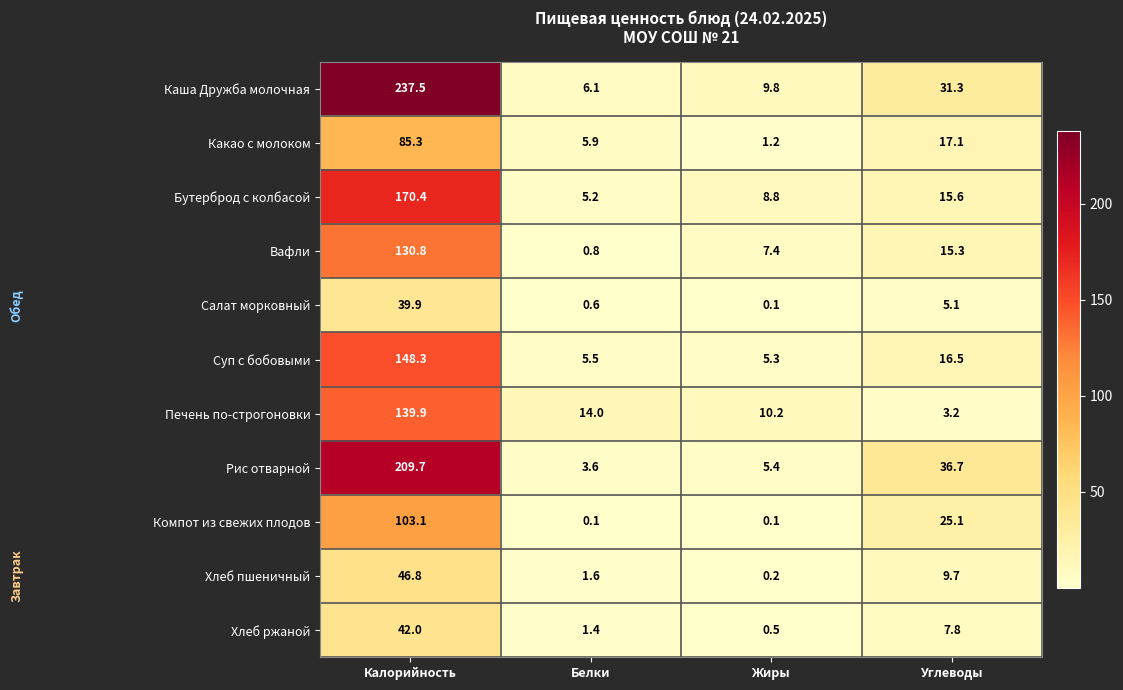

What is the total value across all series at Жиры?

49.0